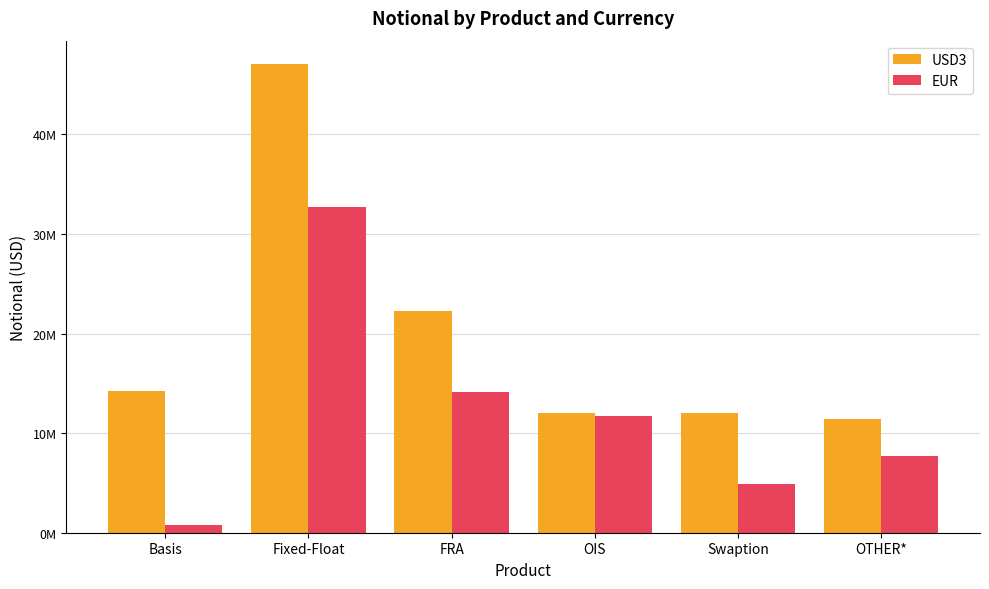

What is the sum of all EUR values?

71875661